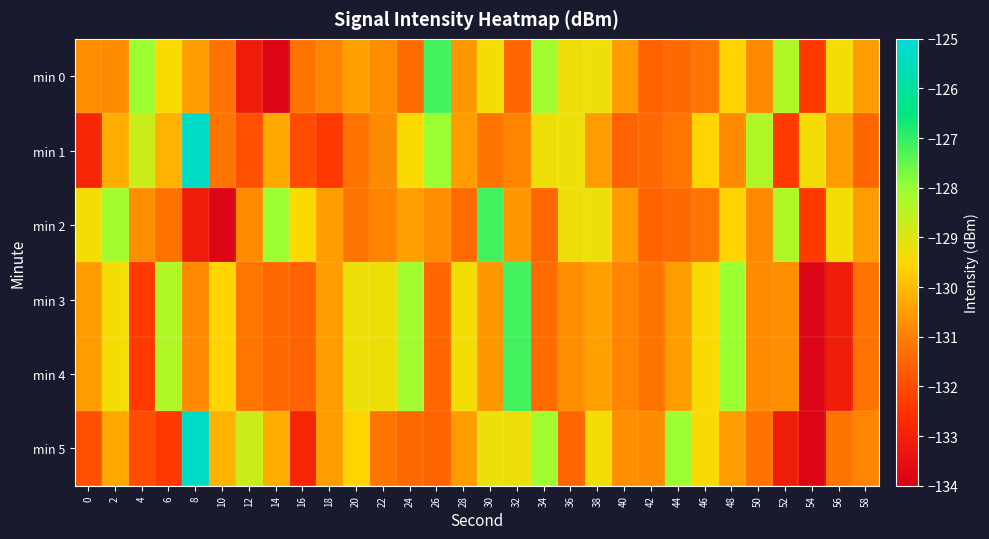

Which series has the largest range (max minus min)?

min 5